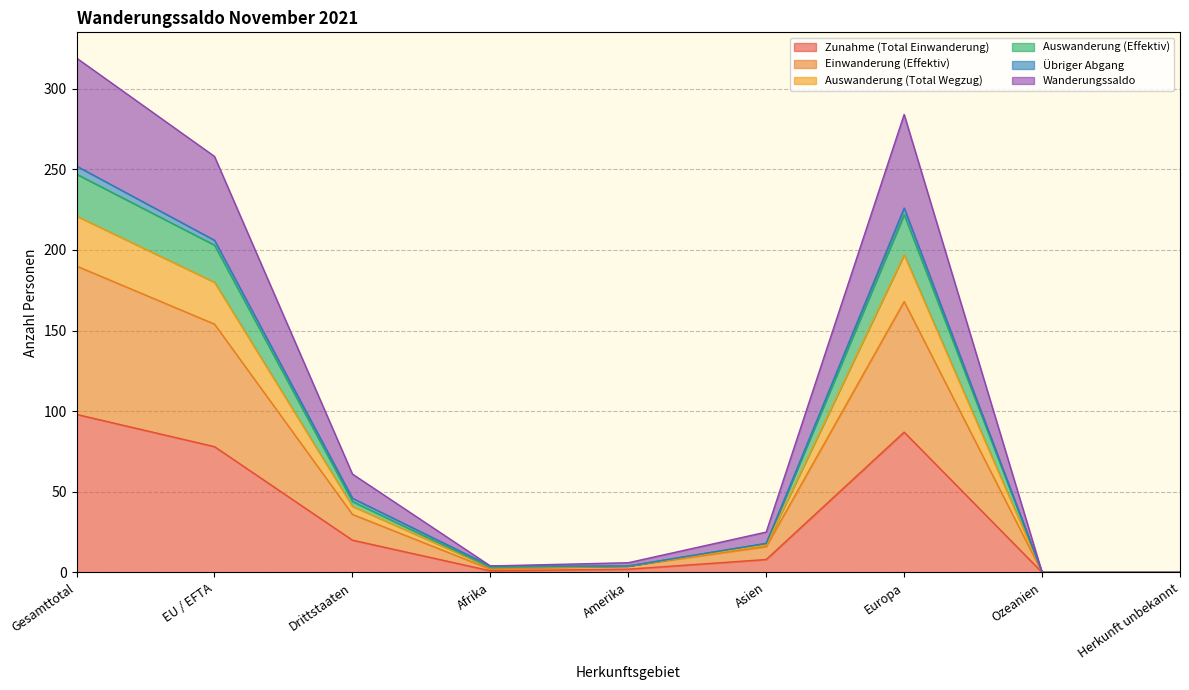

The Auswanderung (Total Wegzug) series shows 0 at Ozeanien. True or false?

True